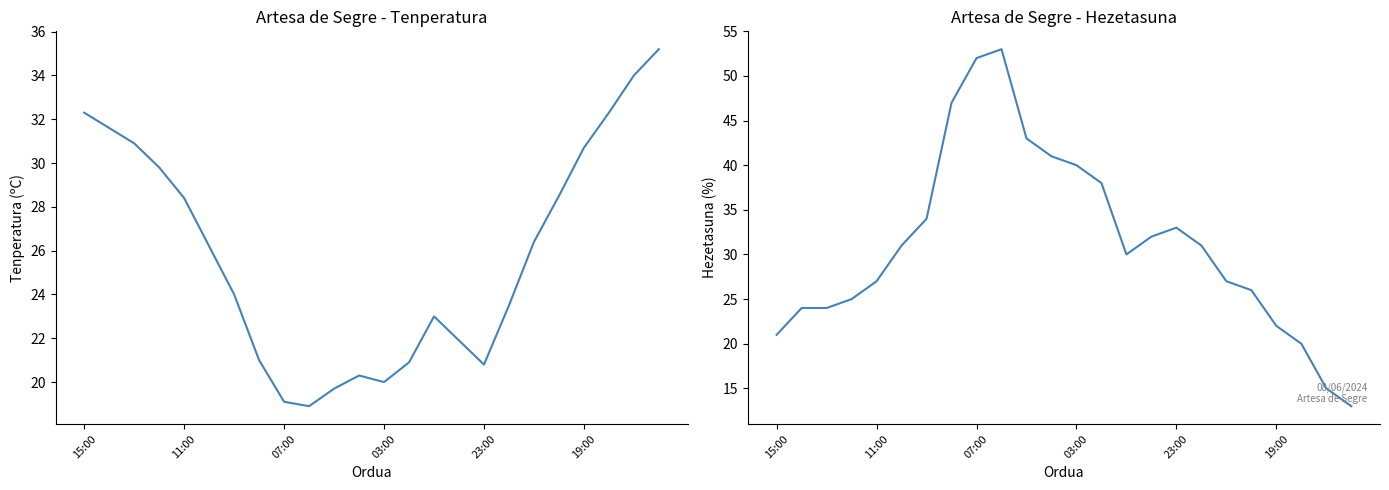

Is the value of Tenperartura (ºC) at 6 greater than the value of Hezetasuna (%) at 17?

No